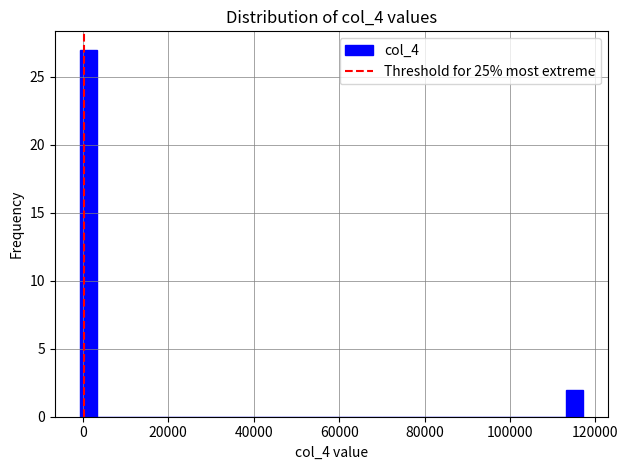

Read against the x-axis, roughly where is the centre of the tallest bar?

2000